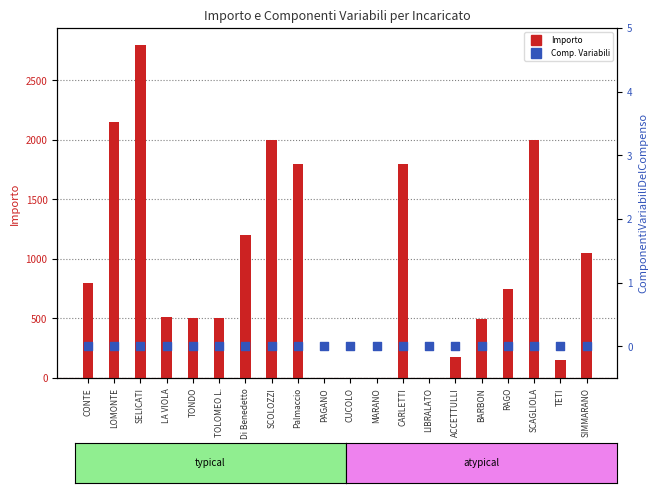

Which series has the largest total across all categories?

Importo